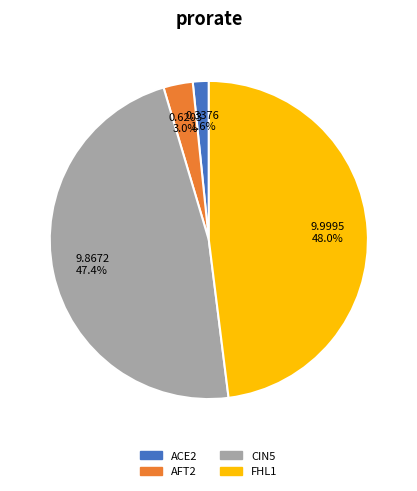

True or false: FHL1 accounts for 34% of the total.

False